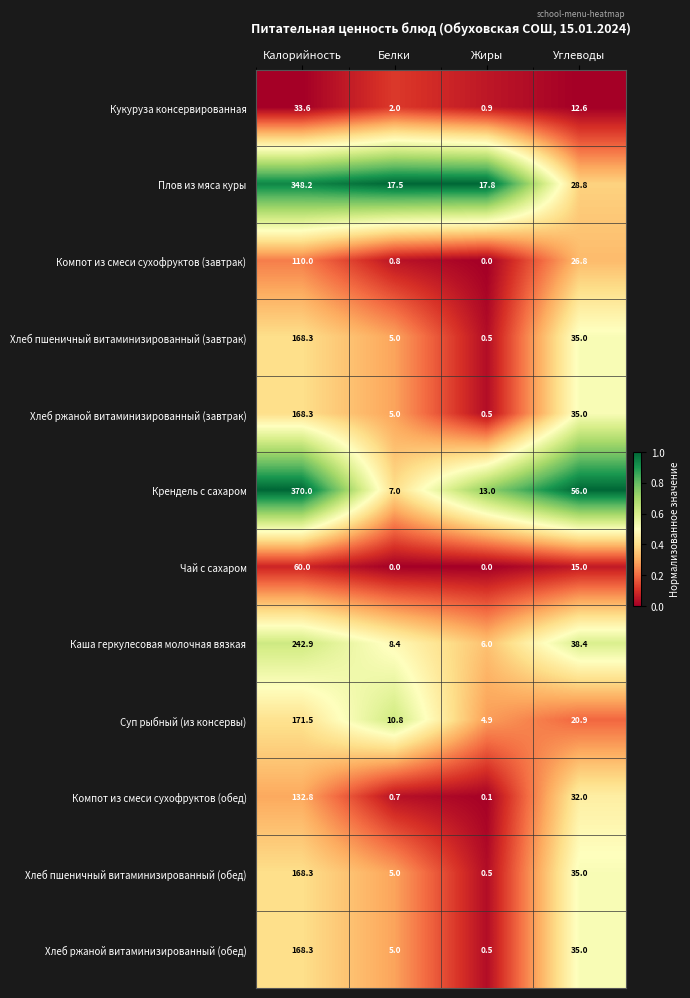

Between Жиры and Углеводы, which series saw the biggest shift?

Крендель с сахаром